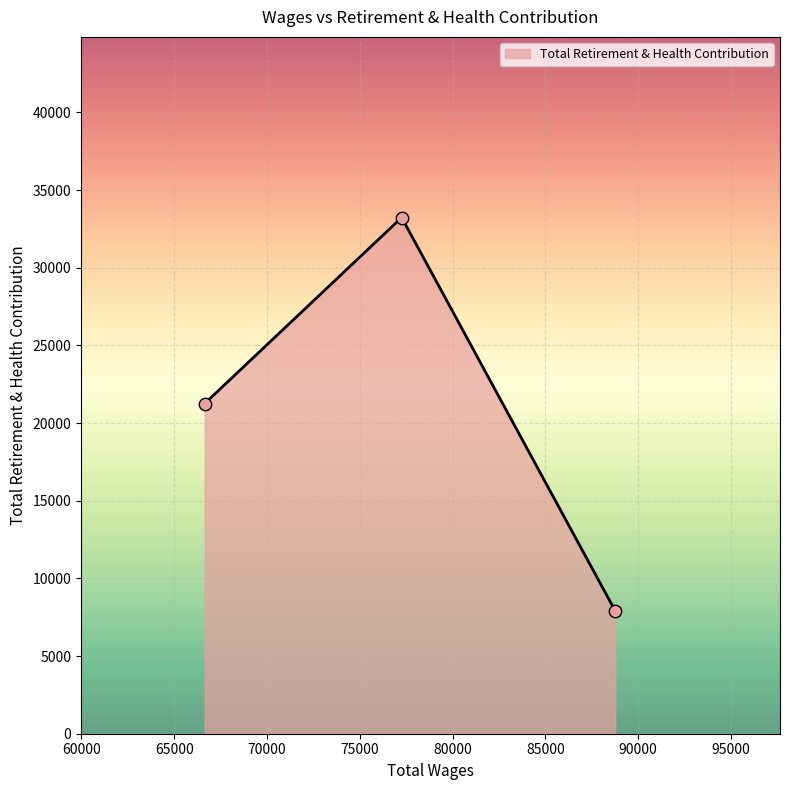

What is the smallest value displayed?

7902